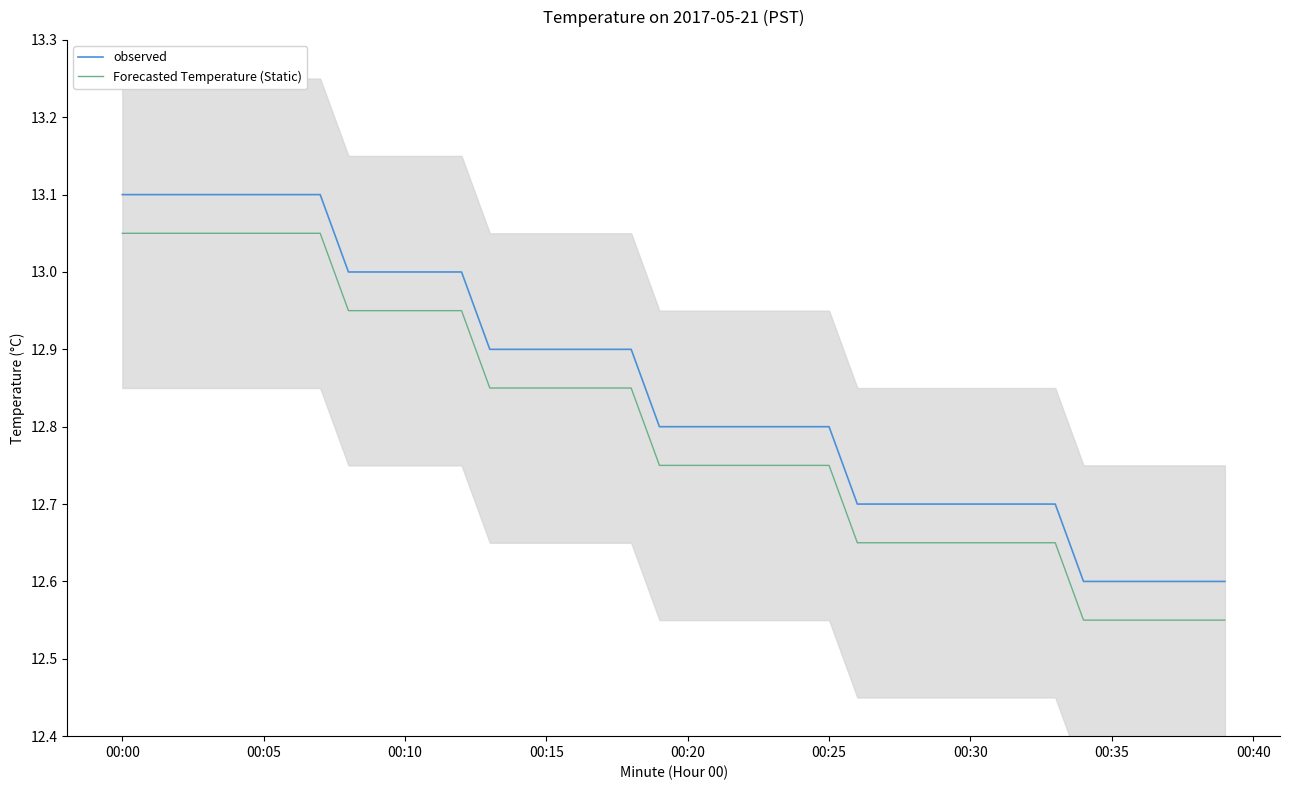

True or false: Forecasted Temperature (Static) and observed cross at least once.

False